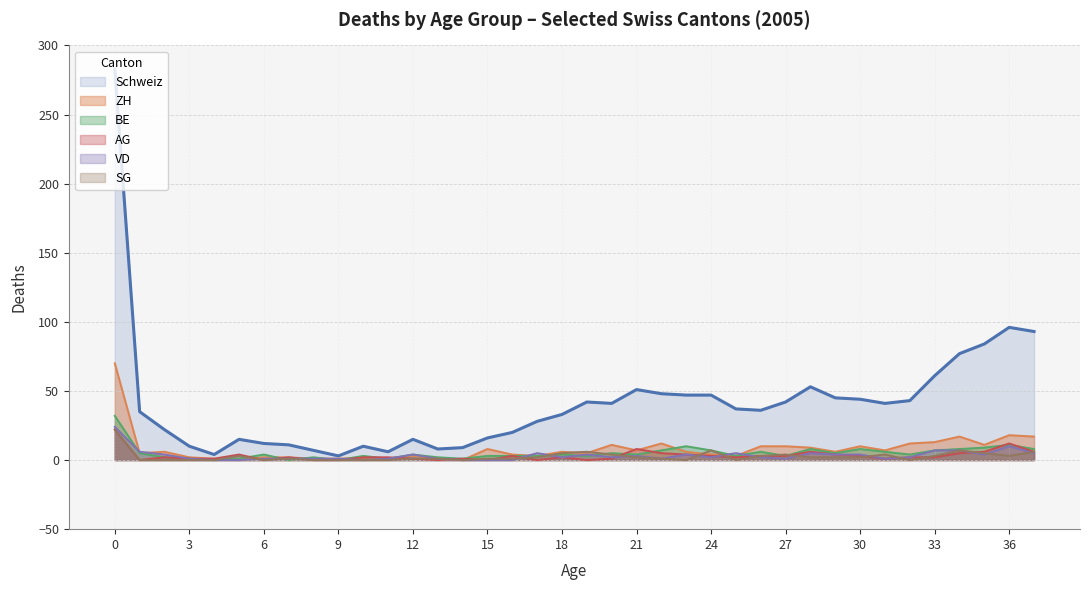

Is it true that BE equals 3 at 19?

True